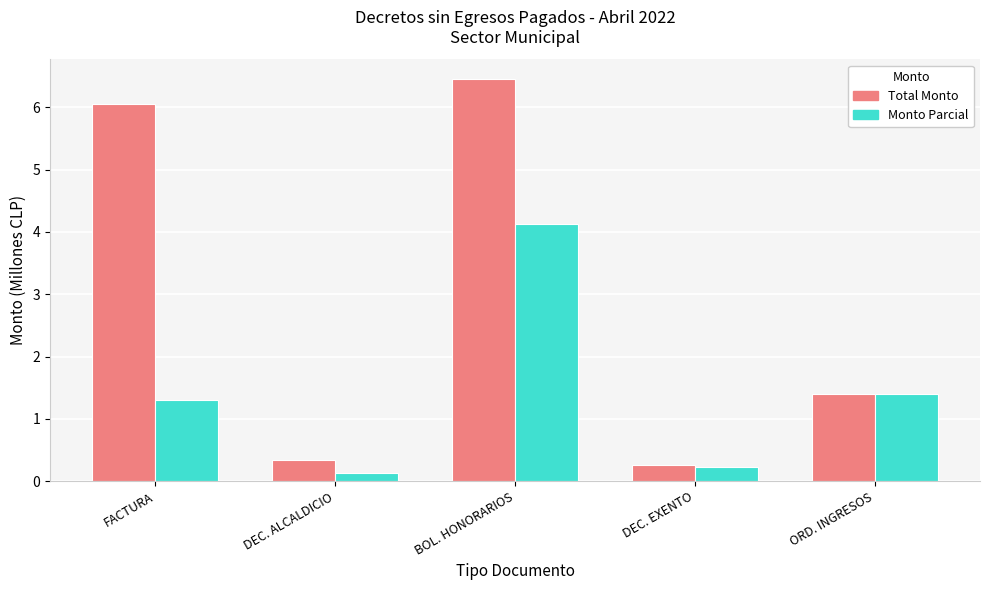

At which label does Monto Parcial first exceed 1?

FACTURA